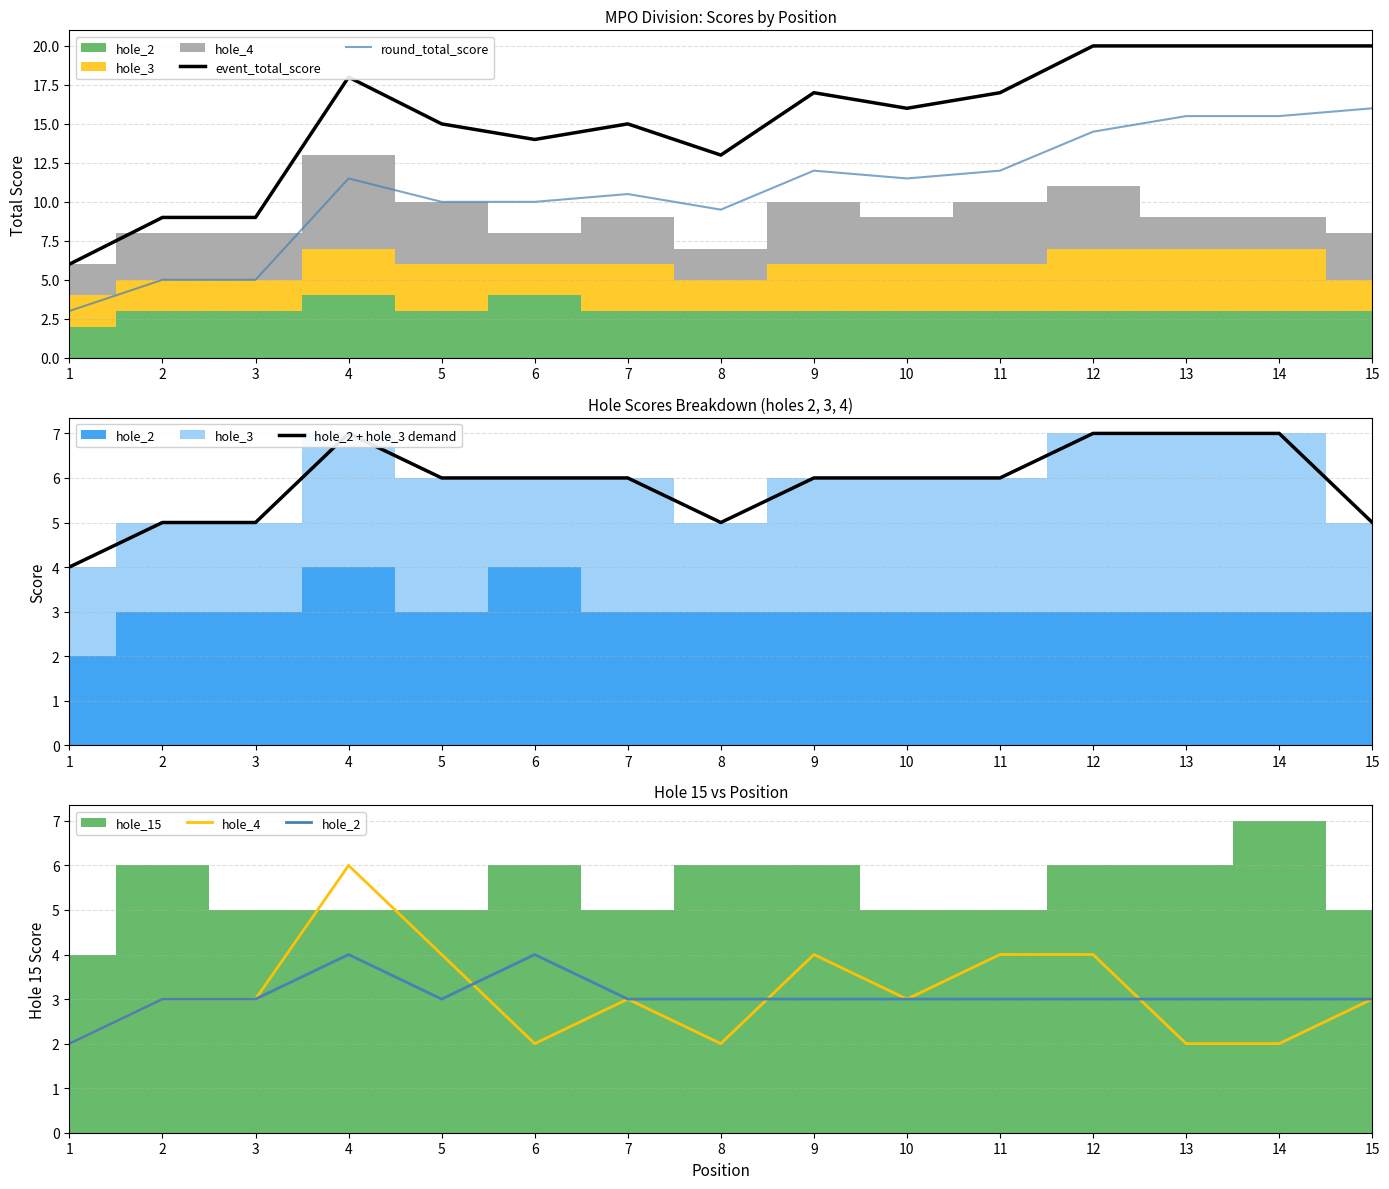

Which series changed the most between 6 and 8?

event_total_score